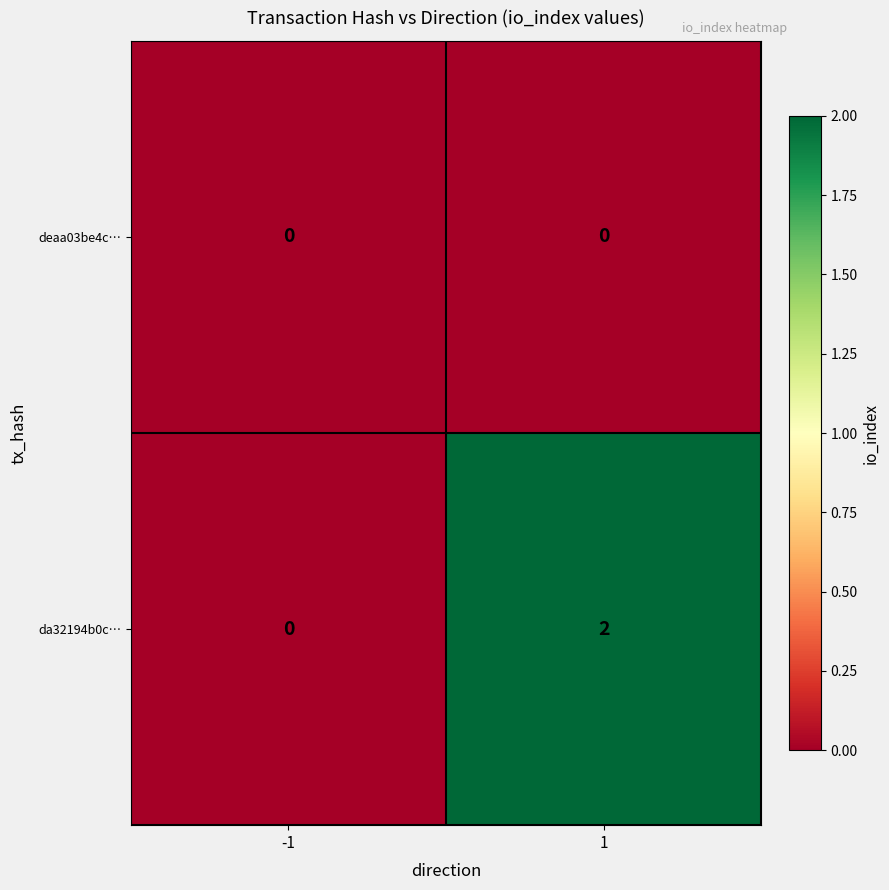

Rank the series by their maximum value, from lowest to highest.

deaa03be4c…, da32194b0c…